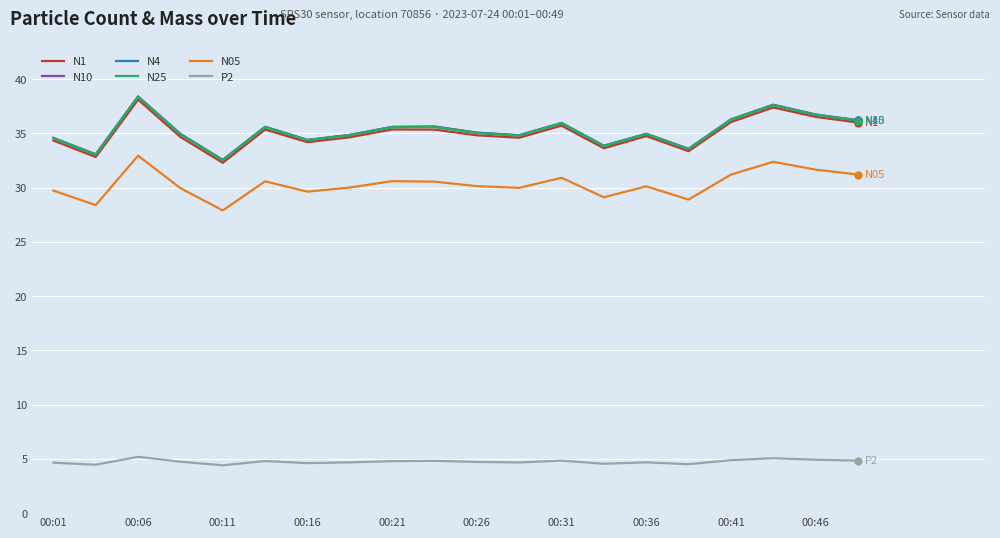

How many categories are shown in the chart?

20